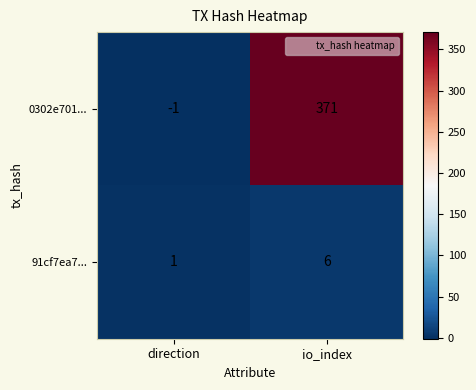

Which series has the largest total across all categories?

0302e701...